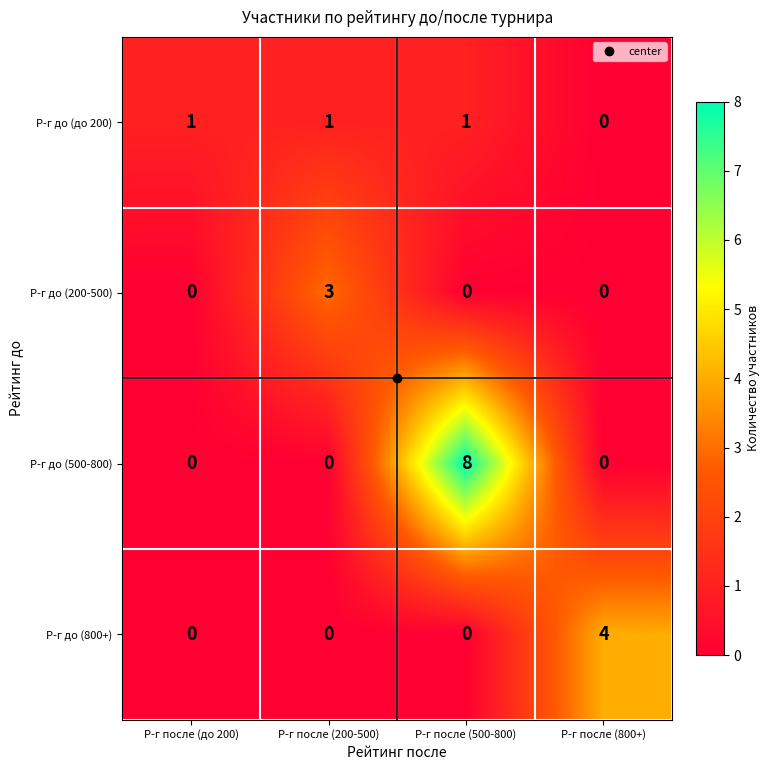

At which label does Р-г до (200-500) reach its peak?

Р-г после (200-500)